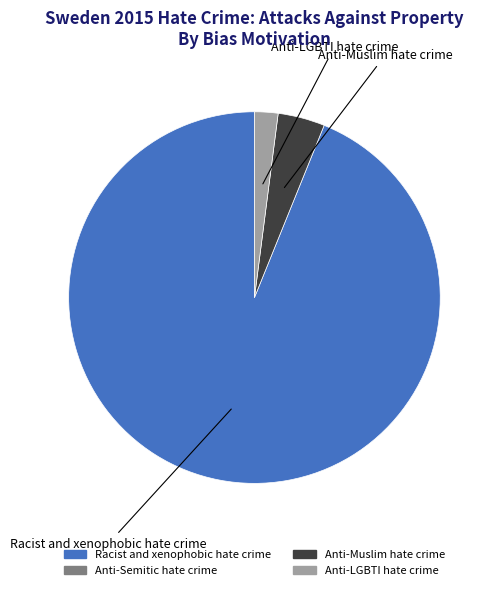

Does any single category account for the majority?

Yes